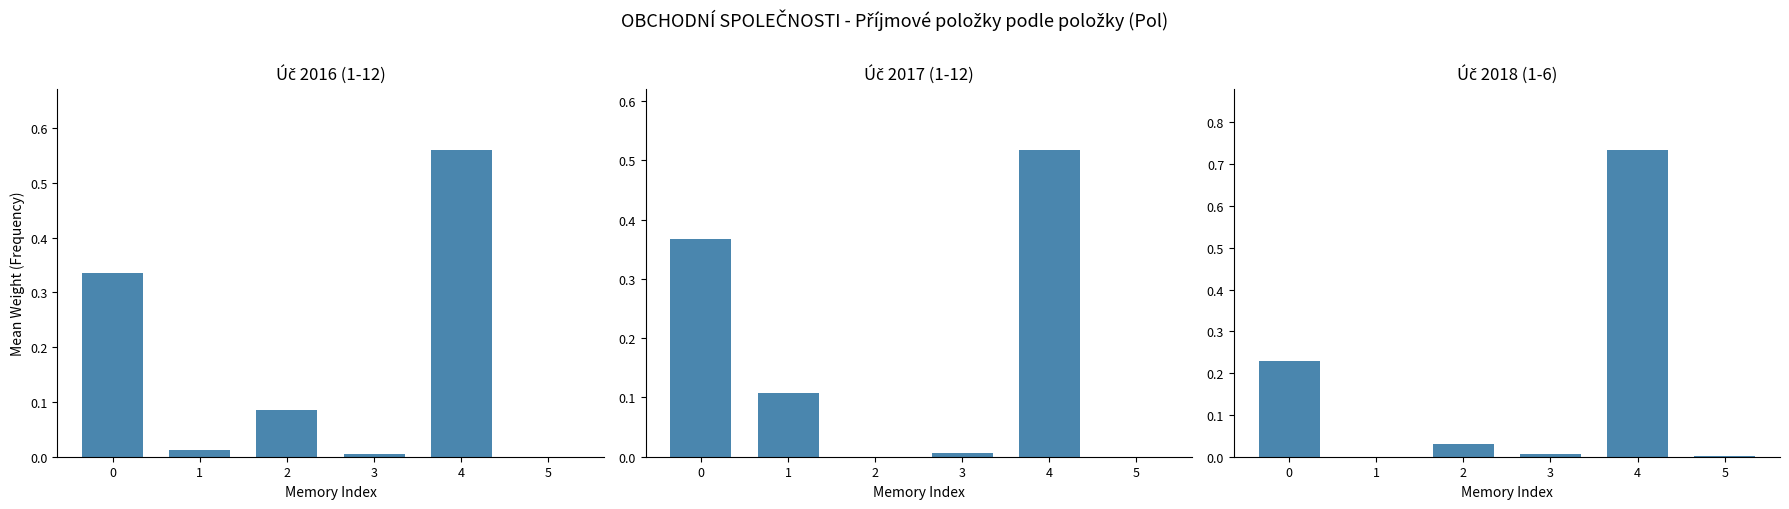

Reading left to right, list all the values displayed in this chart.

Úč 2016 (1-12): 0=0.3	1=0.0	2=0.1	3=0.0	4=0.6	5=0.0
Úč 2017 (1-12): 0=0.4	1=0.1	2=0.0	3=0.0	4=0.5	5=0.0
Úč 2018 (1-6): 0=0.2	1=0.0	2=0.0	3=0.0	4=0.7	5=0.0